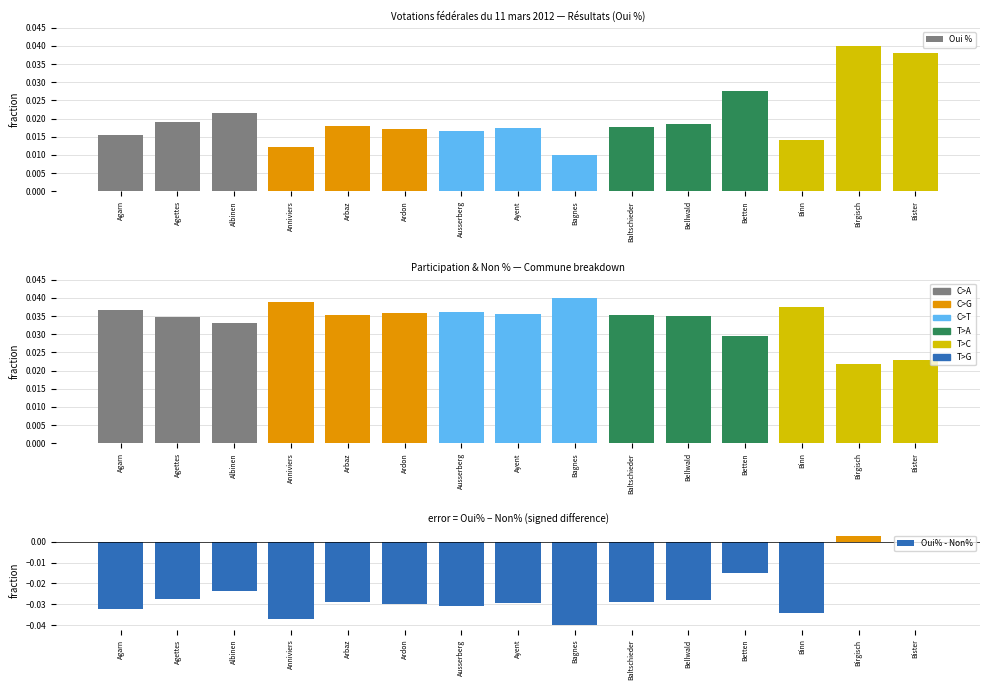

At which label does Oui % reach its minimum?

Bagnes